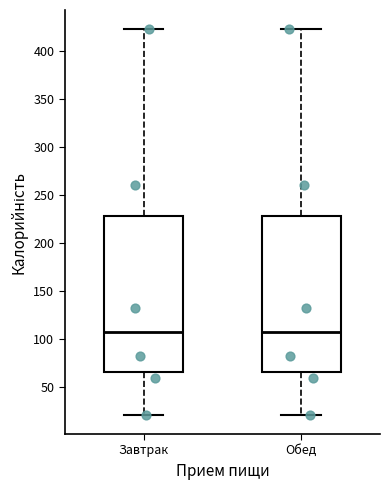

Reading left to right, read every box against the y-axis: the position of its median line, the range the box covers, and the ends of its whiskers. The values are not printed on the chart, so give them approximately, as read against the axis.

Завтрак: median 105, box 65 to 230, whiskers 20 to 425
Обед: median 105, box 65 to 230, whiskers 20 to 425